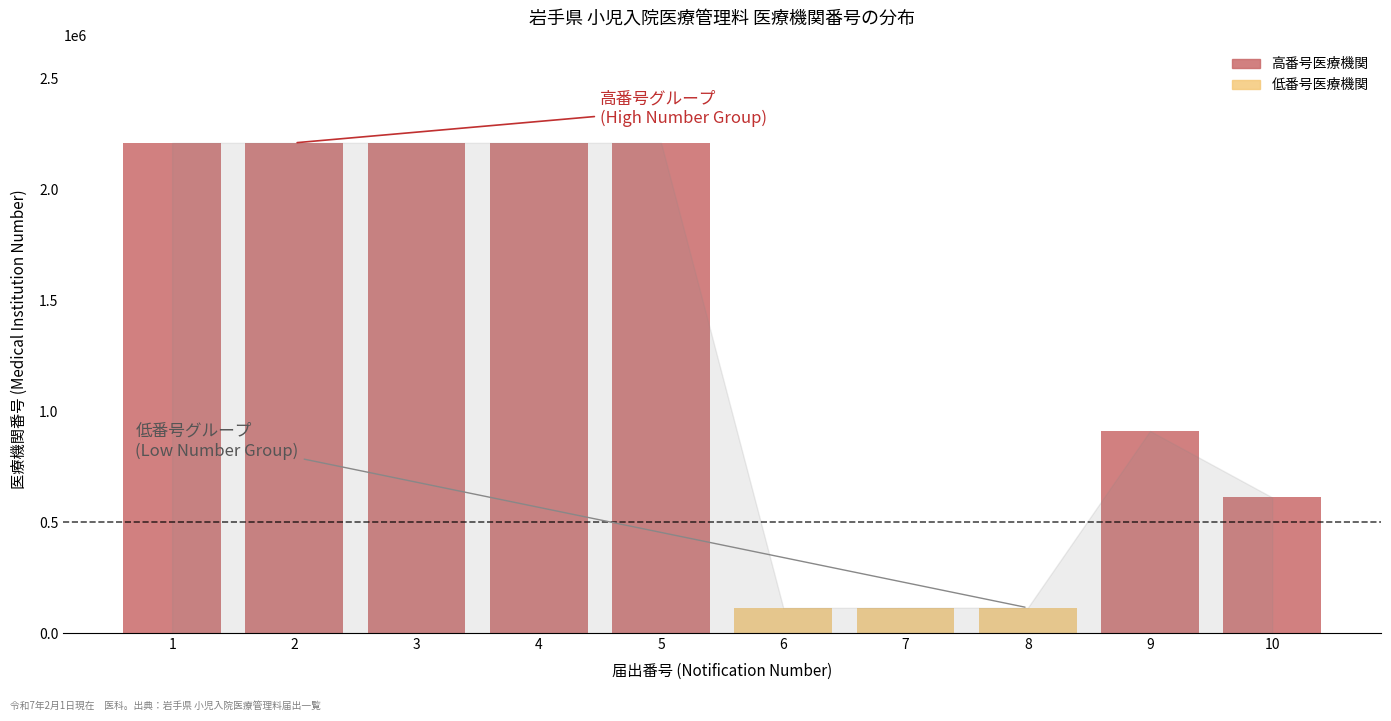

What is the sum of all 病院番号 (Medical Institution Number) values?

12920930